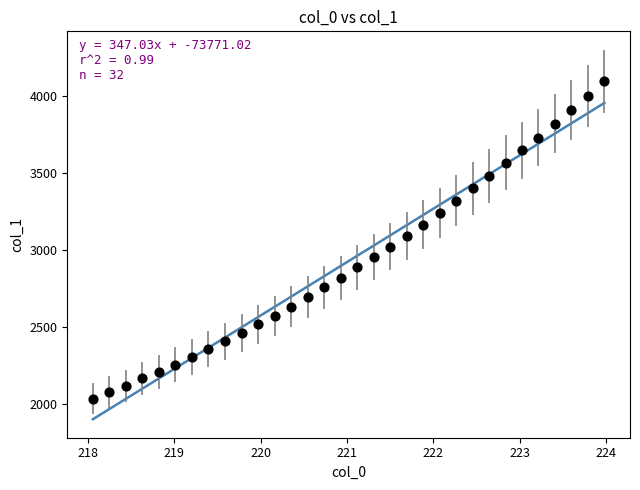

What is the range of X values (max minus min)?

5.9